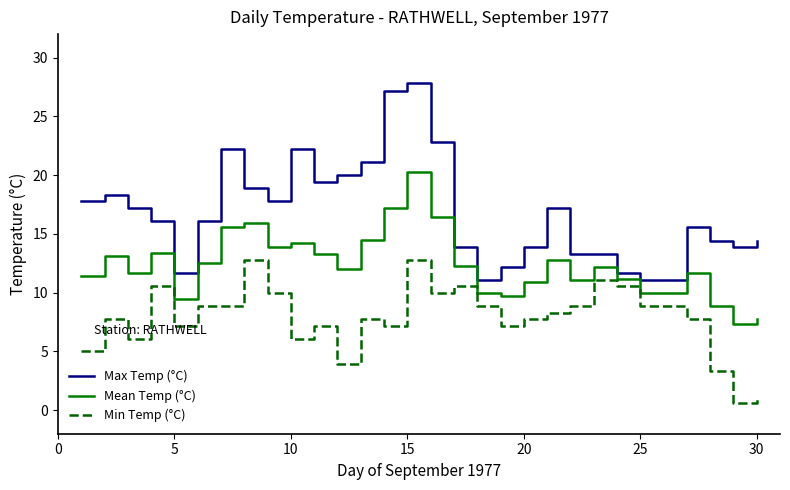

Is this an area chart (filled region under the line)?

No